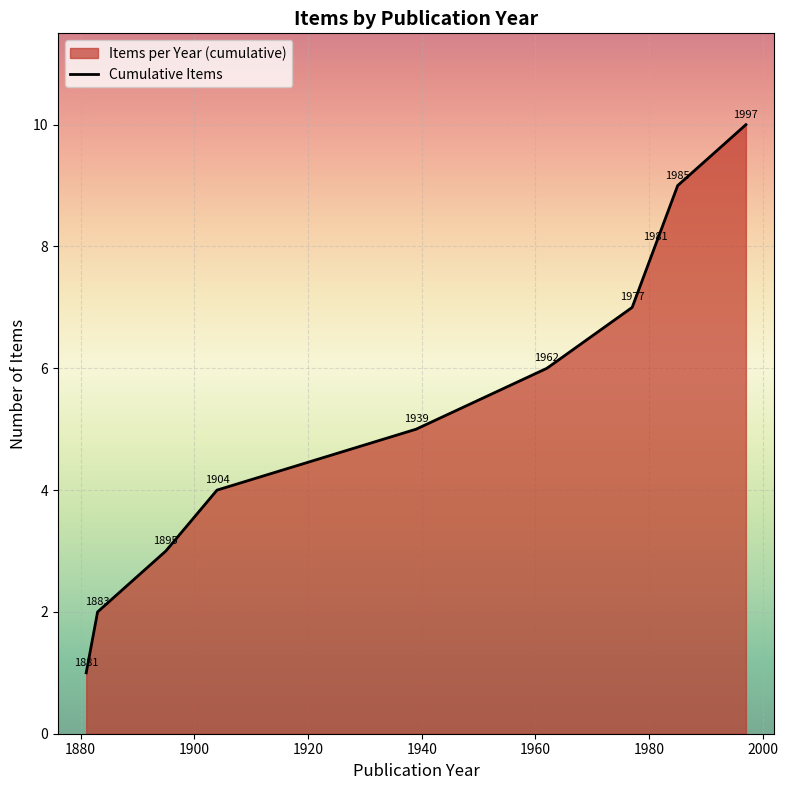

Reading left to right, what are all the values shown in this chart?

1	2	3	4	5	6	7	8	9	10